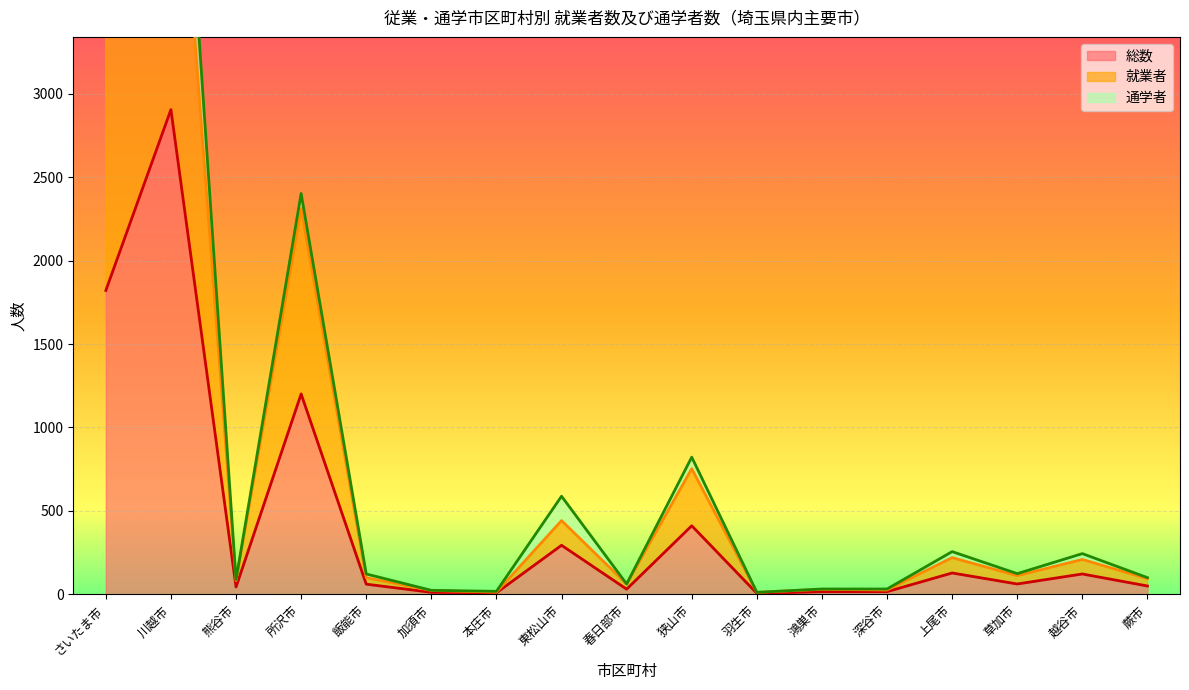

Which series has the largest total across all categories?

就業者